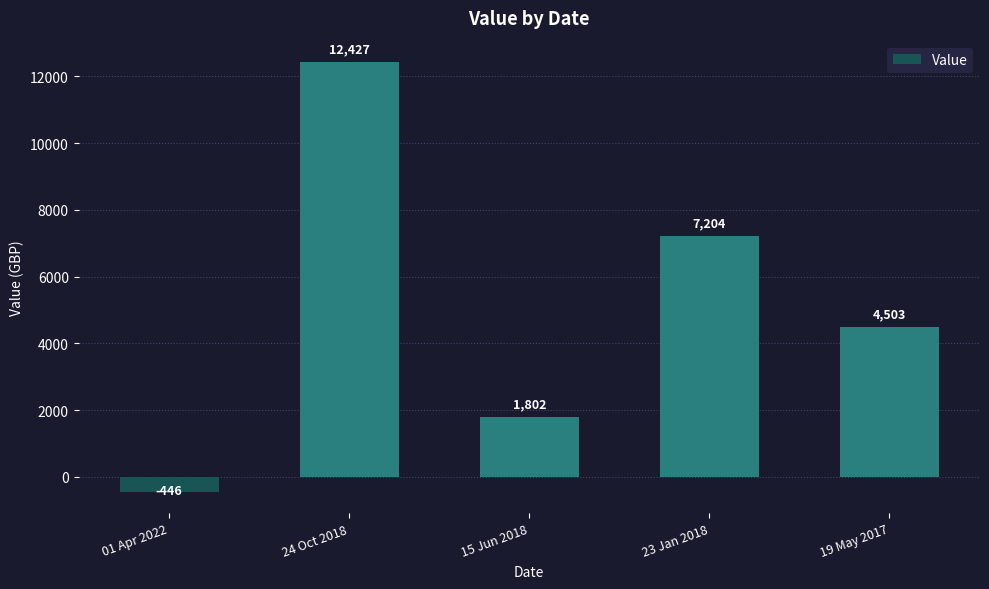

How many values are below 4503?

2